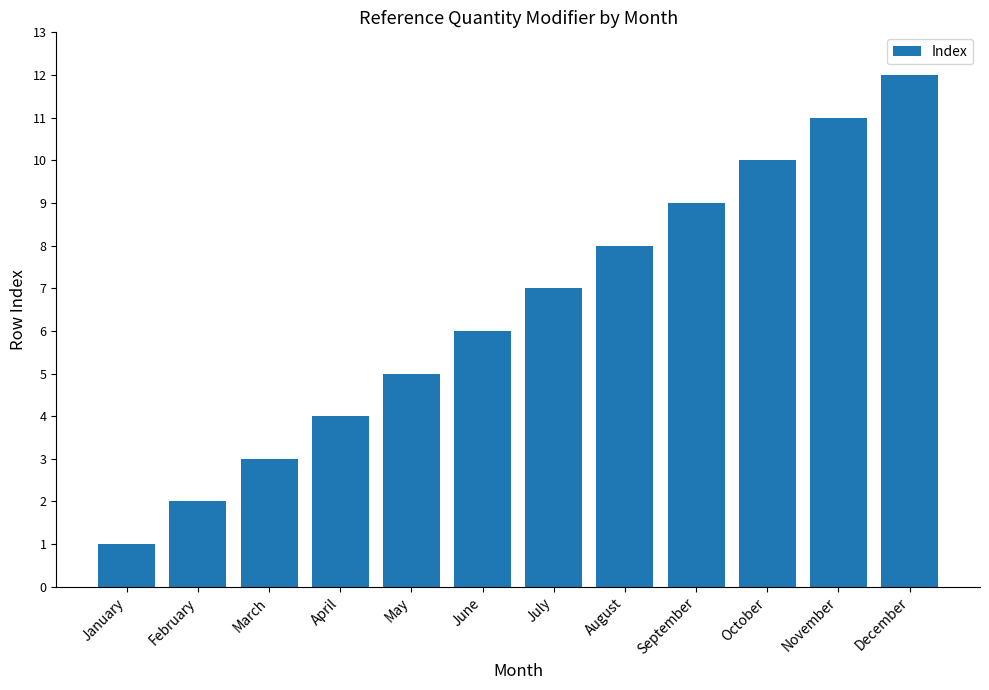

What is the change in value from February to April?

+2